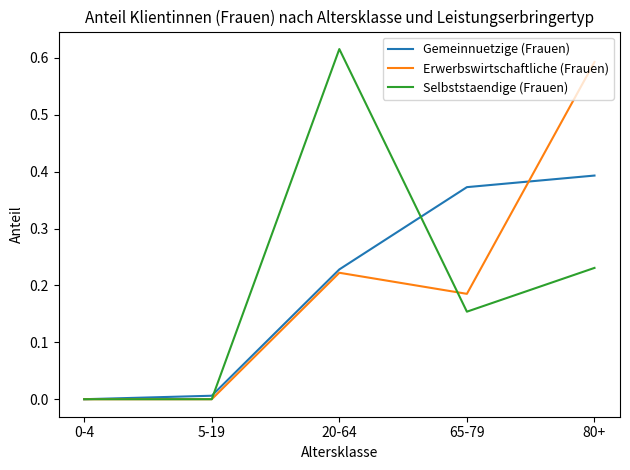

How many lines are shown in the chart?

3